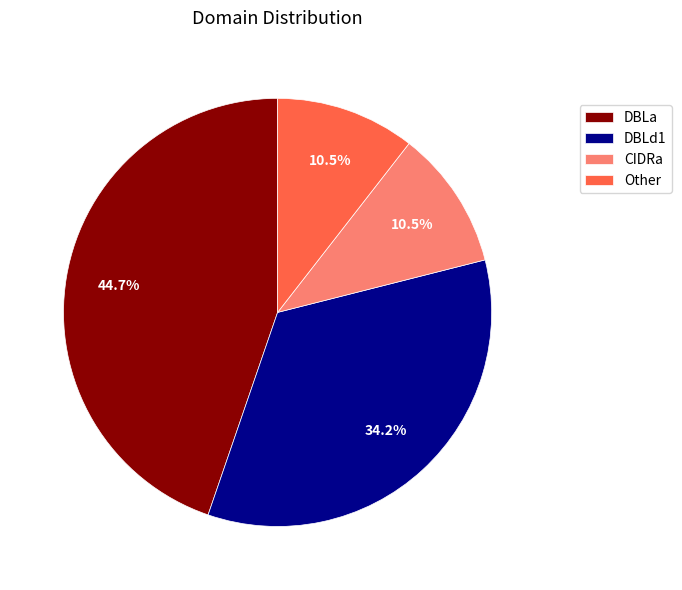

Which category has the biggest portion of the pie?

DBLa